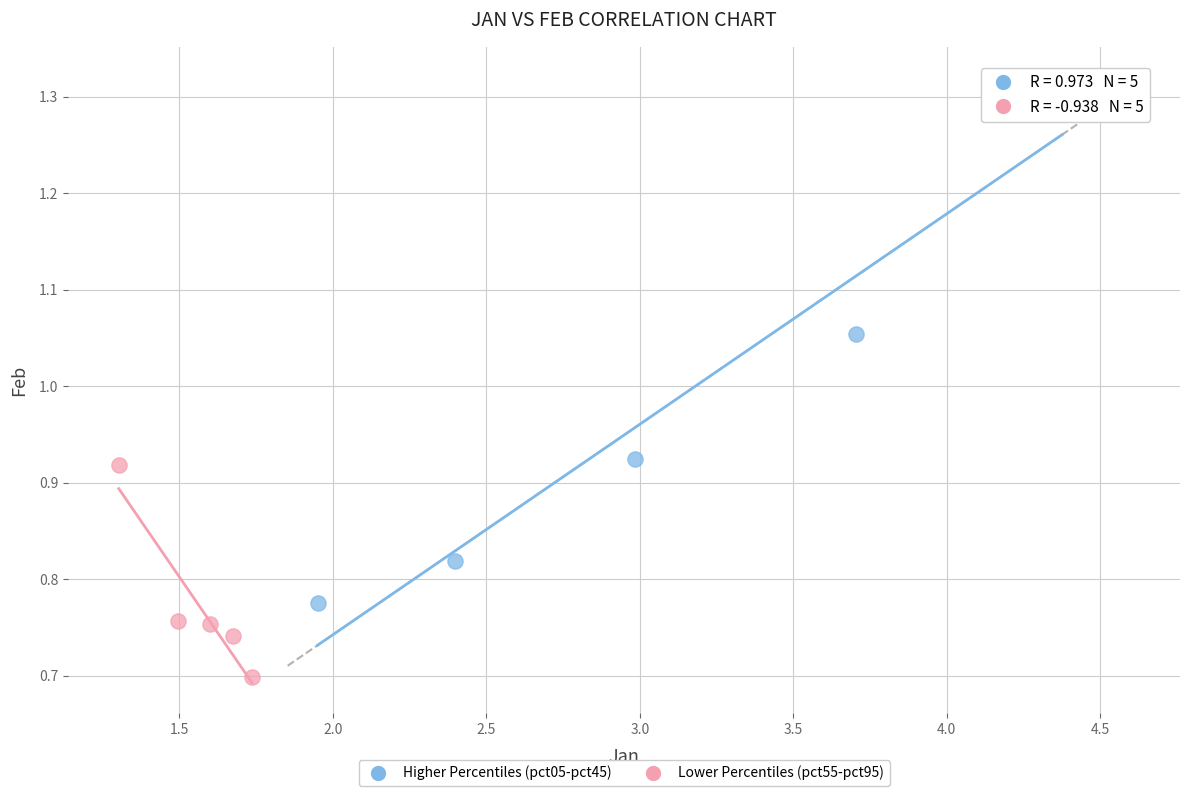

Which series reaches the maximum Y coordinate?

Higher Percentiles (pct05-pct45)